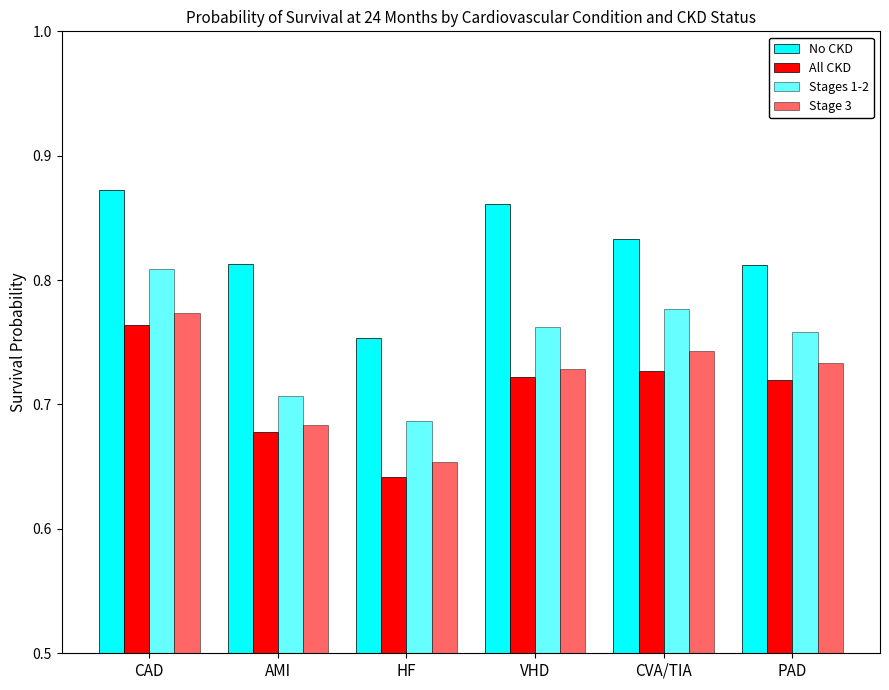

The value of Stages 1-2 at AMI is 1.1. True or false?

False